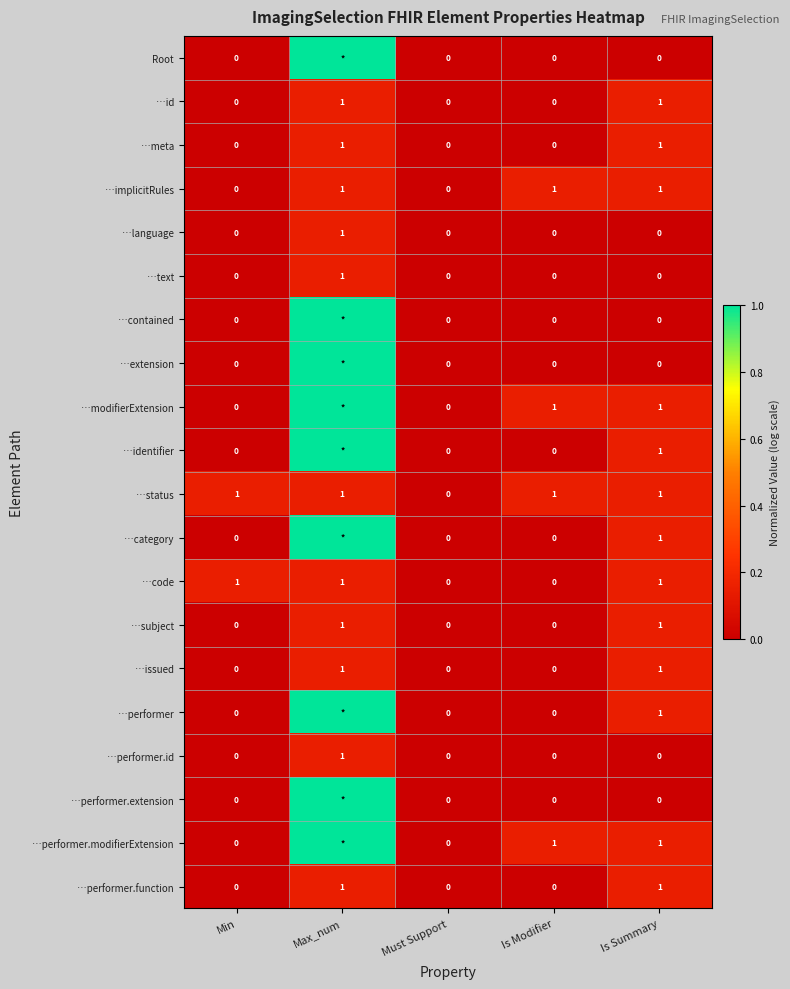

How many values in …performer.function are above zero?

2